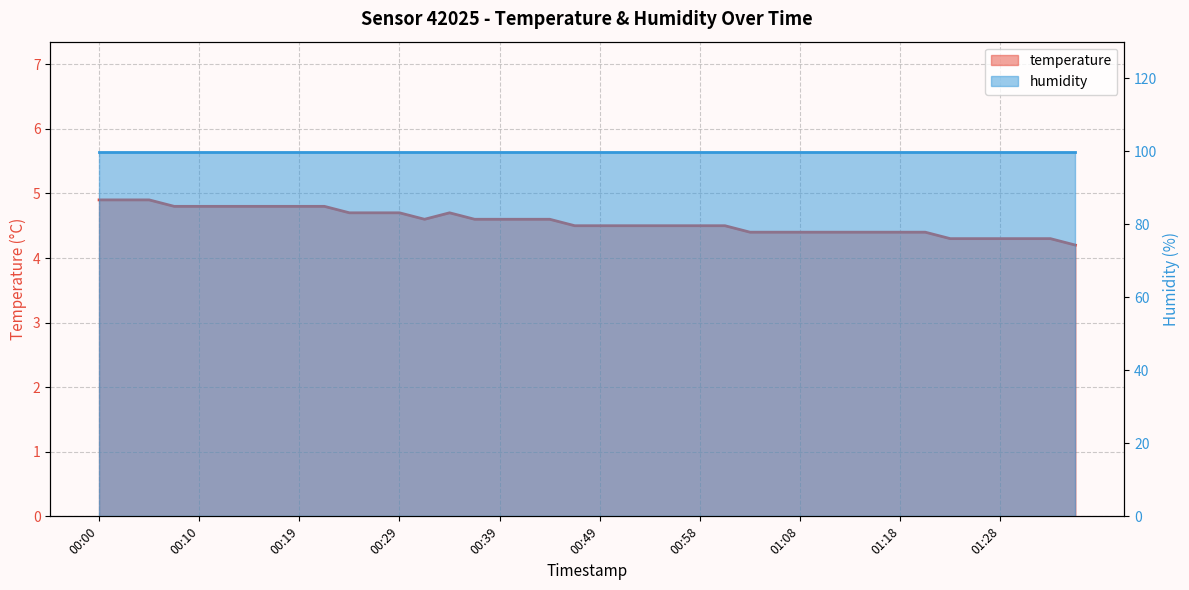

What is the difference between the maximum and minimum values?

0.7